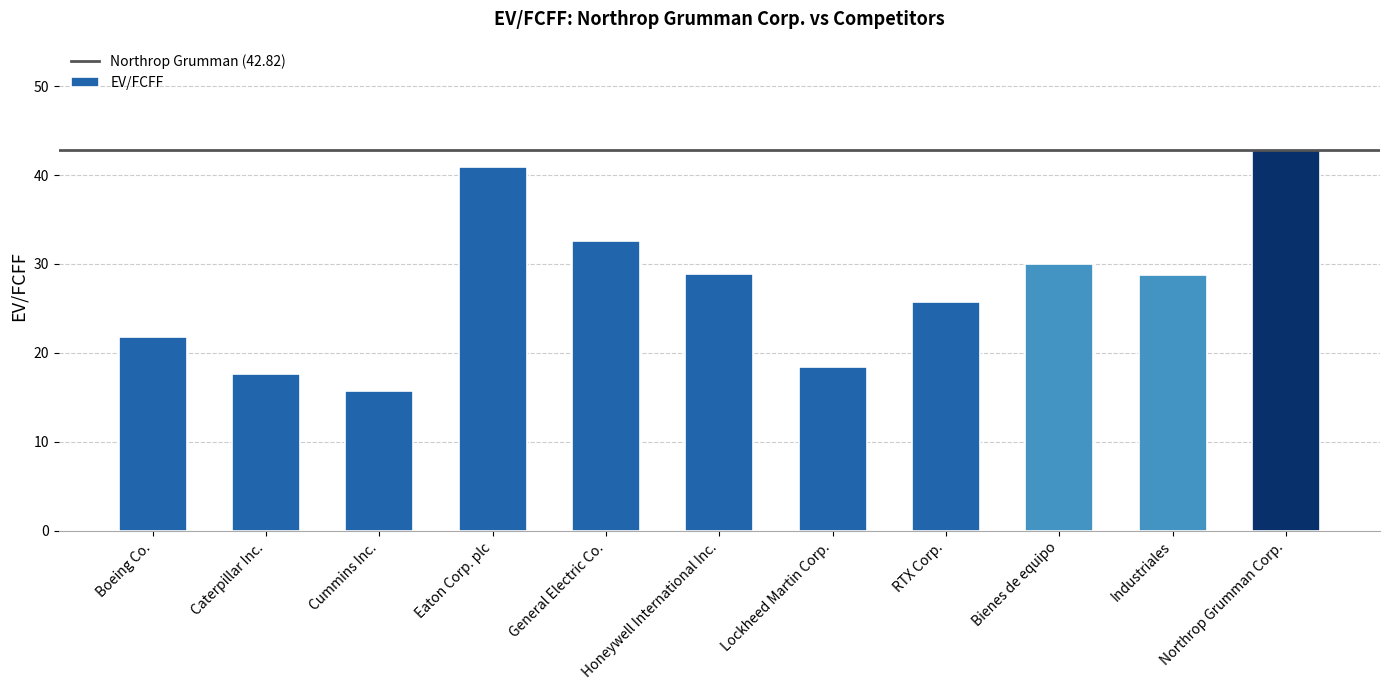

What is the difference between the maximum and minimum values?

27.1